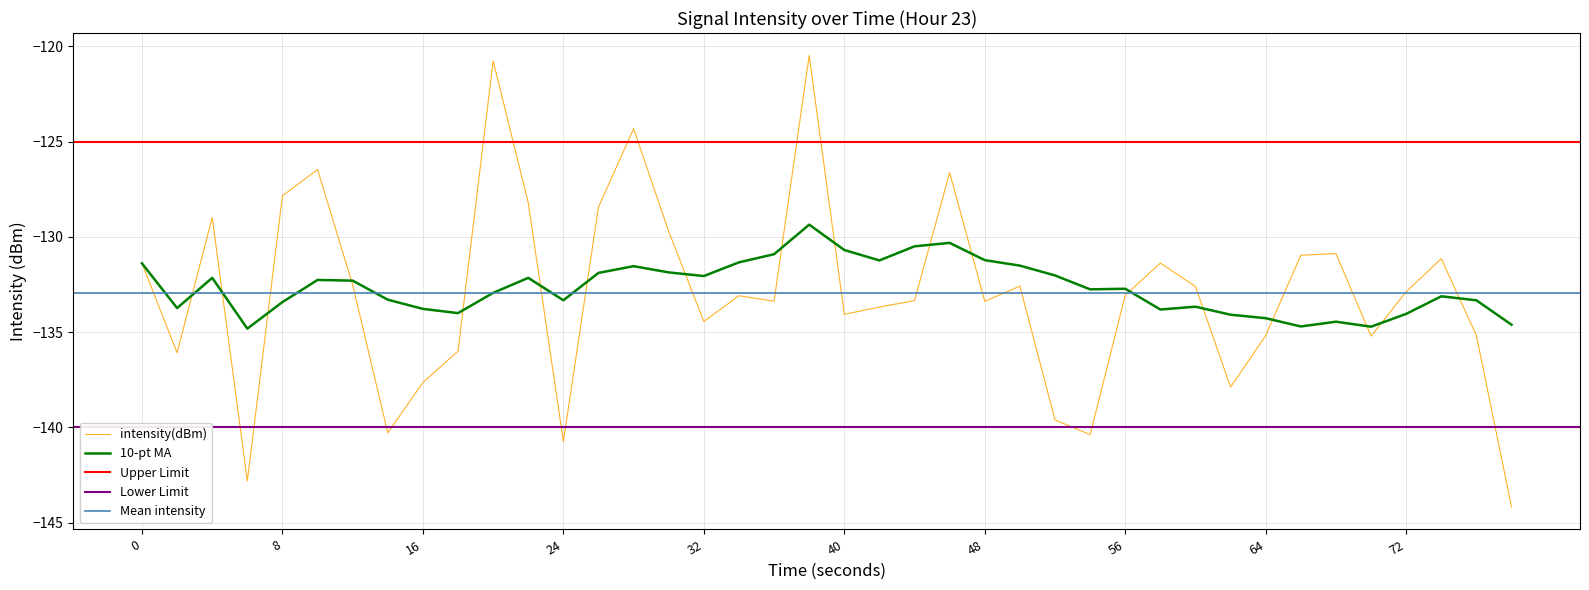

Is this an area chart (filled region under the line)?

No